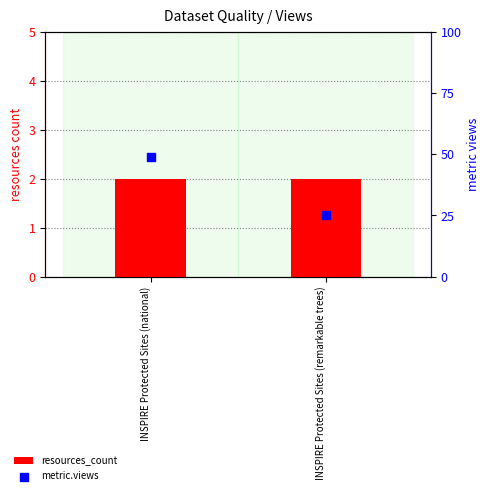

What are all the series names shown in the legend?

resources_count, metric.views